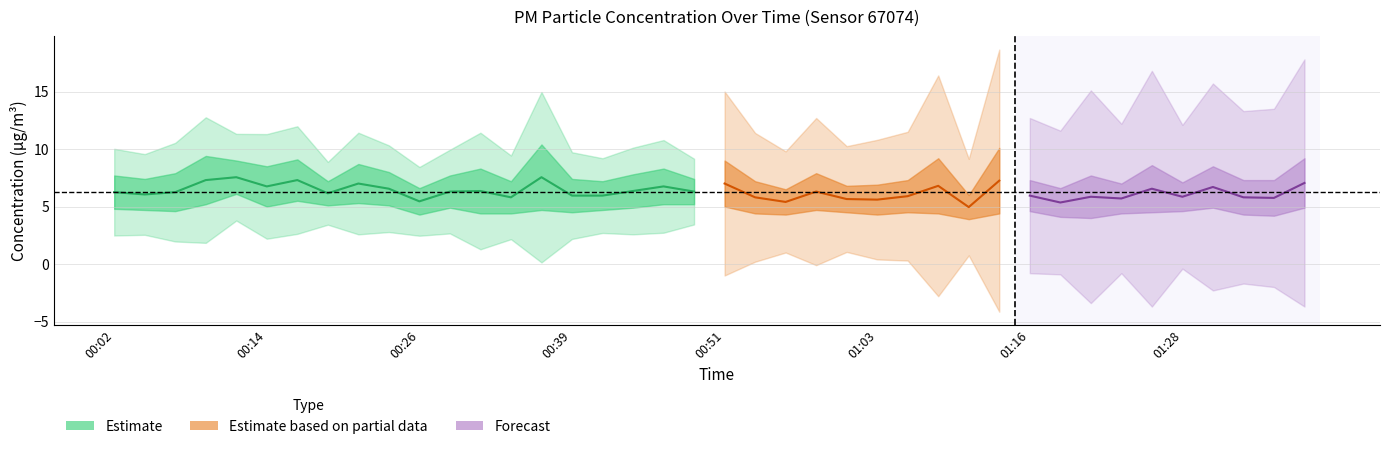

True or false: P1 has more than 2 interior local peaks.

True